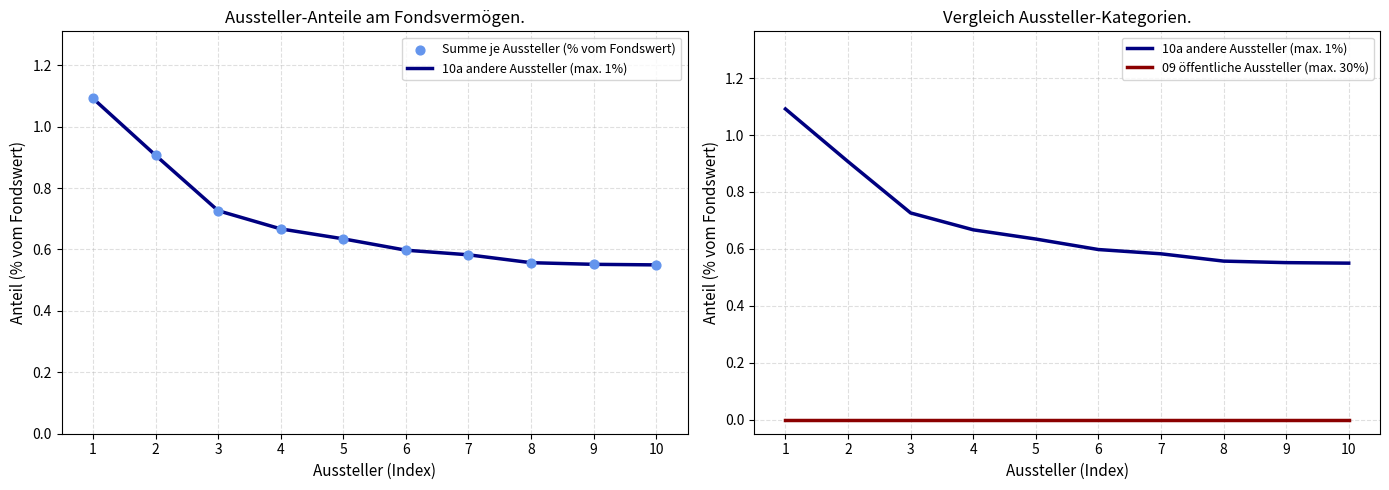

What is the total value across all series at 1?

2.2